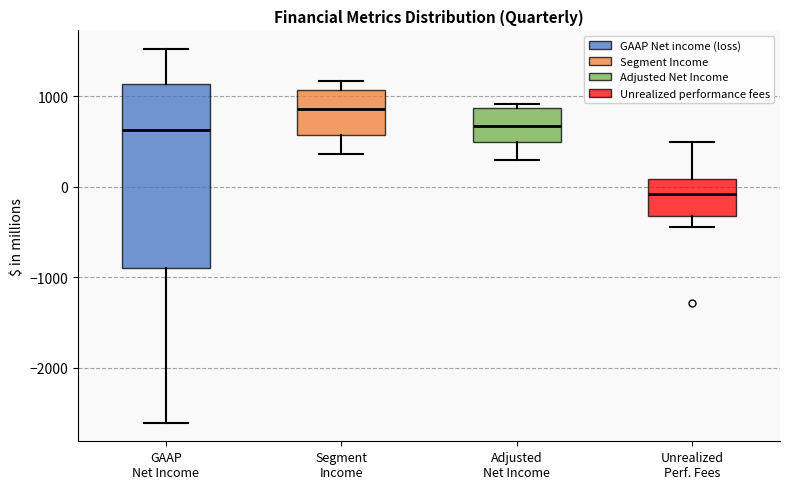

Where does the lower whisker of the box for GAAP Net Income end on the y-axis? The values are not printed on the chart, so give them approximately, as read against the axis.

-2600